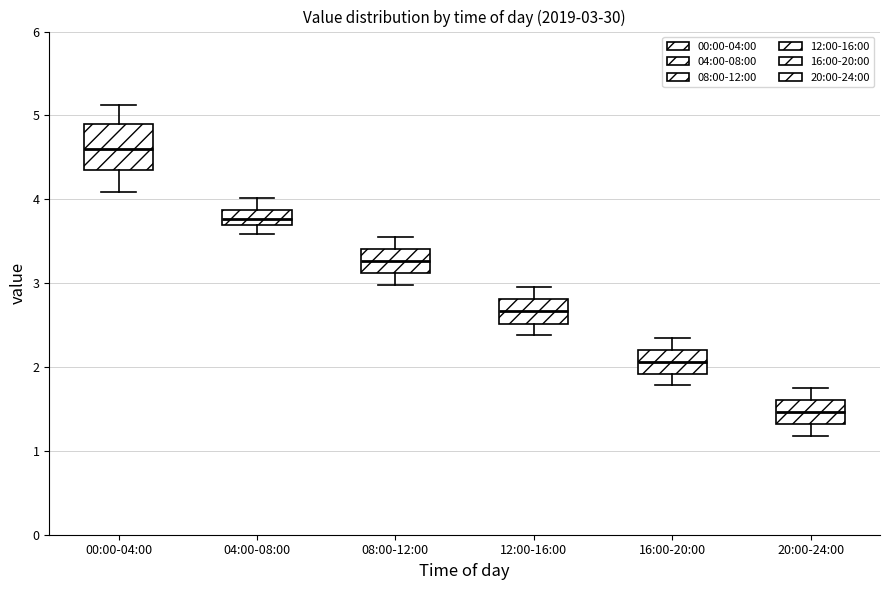

Which box has the lowest median line?

20:00-24:00